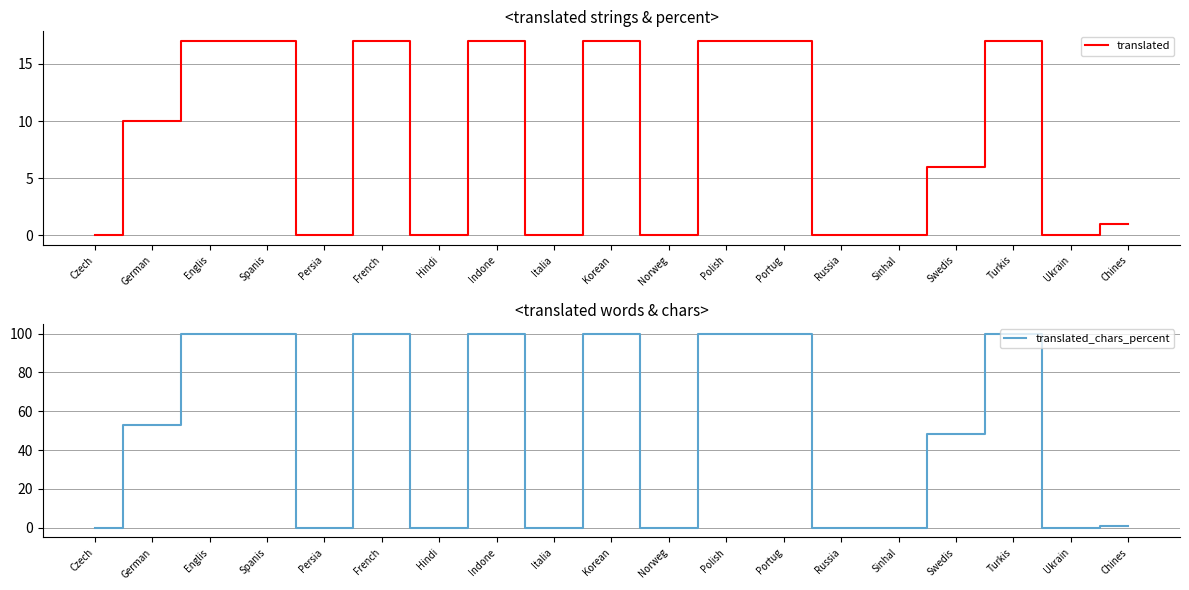

Between German and Indone, which series saw the biggest shift?

translated_chars_percent